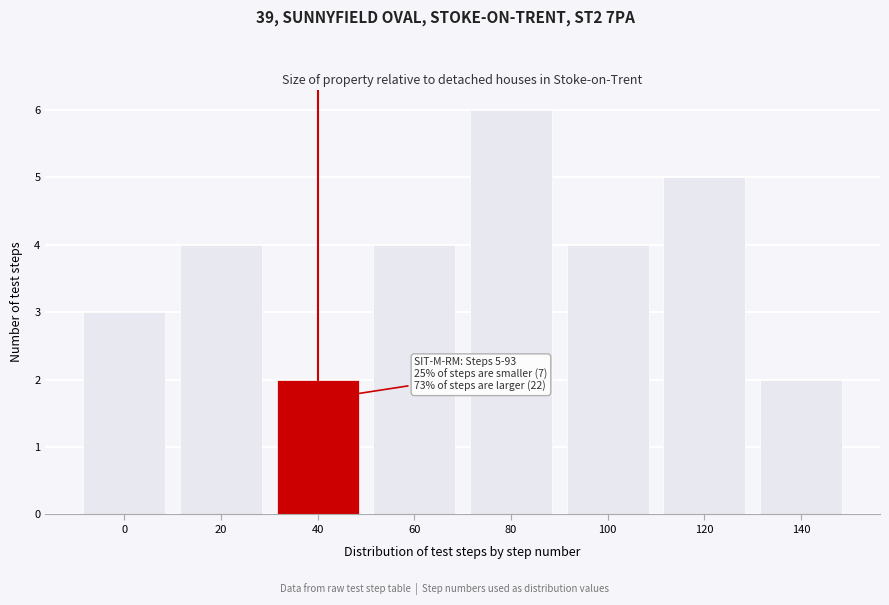

Reading left to right, extract all data points from this chart.

0=3	20=4	40=2	60=4	80=6	100=4	120=5	140=2